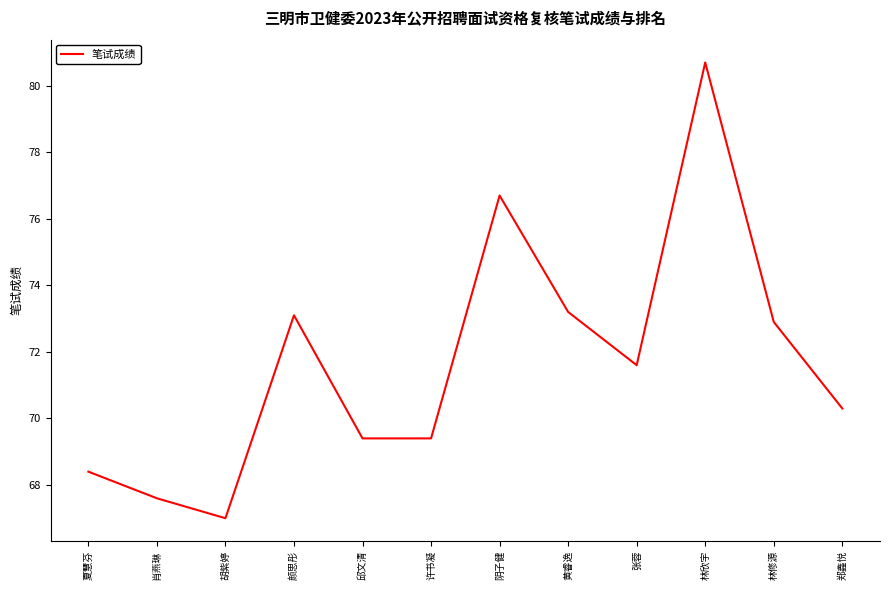

Where does the data first go above 71?

颜思彤